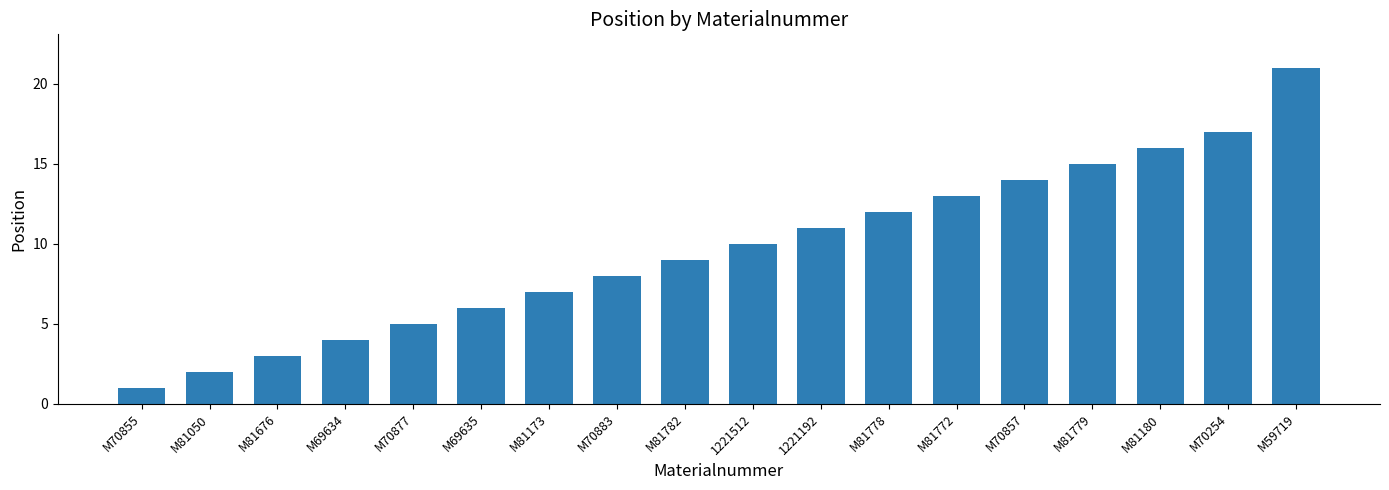

What is the label of the 5th bar from the right?

M70857